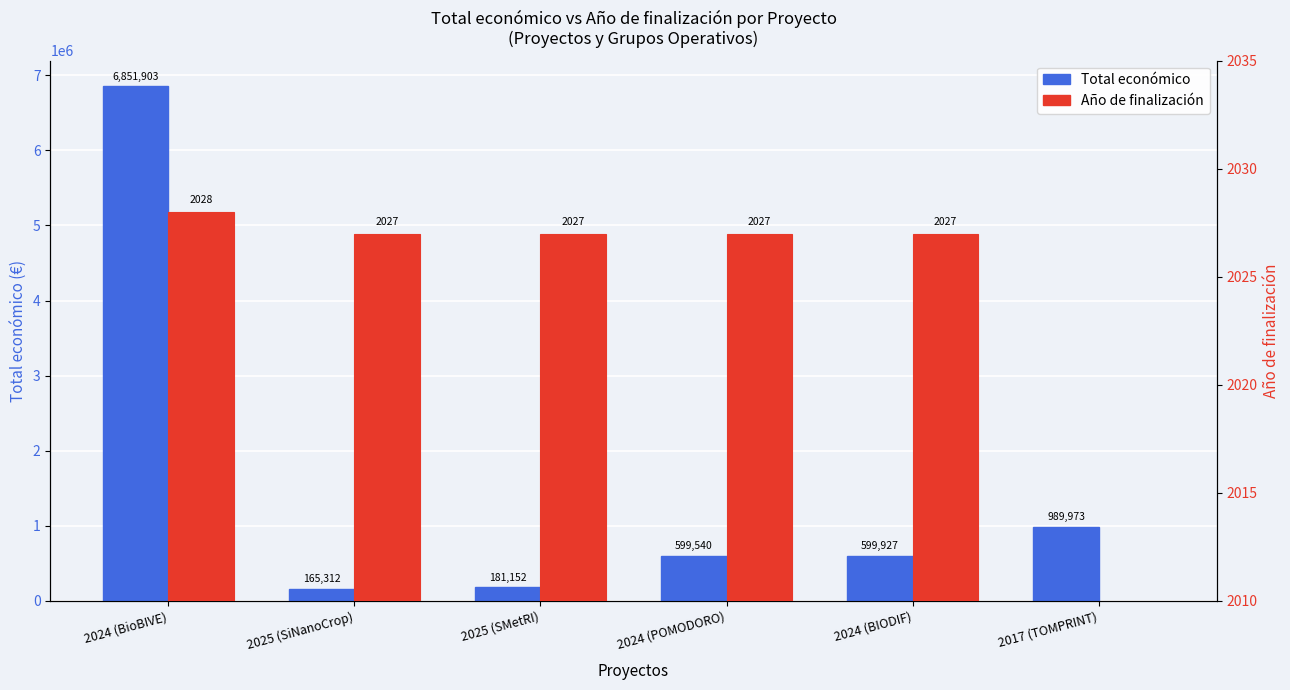

What is the difference between the second highest and second lowest values in the Total económico series?

808821